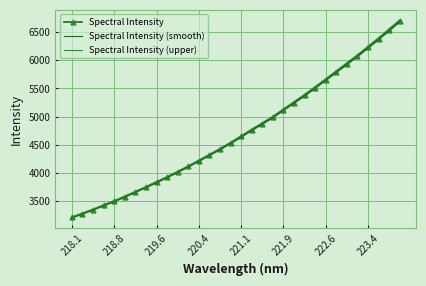

What is the maximum value shown in the chart?

6716.3